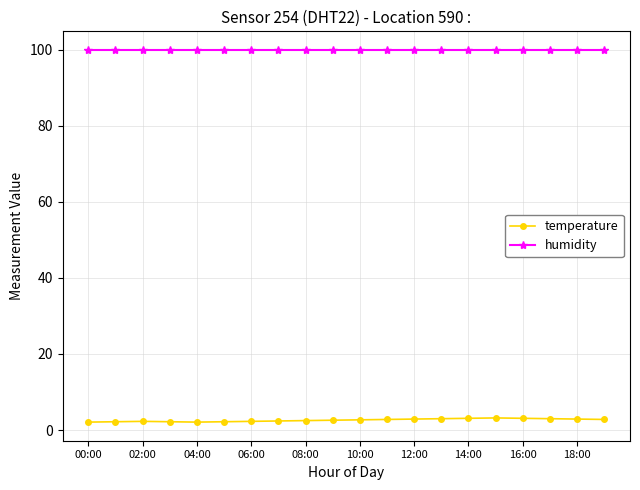

What is the smallest value displayed?

2.1